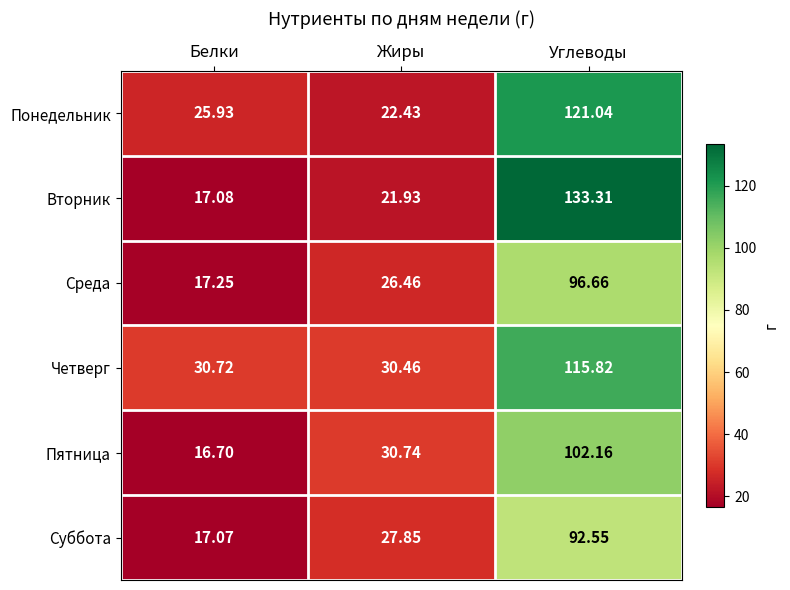

What is the greatest value displayed?

133.3